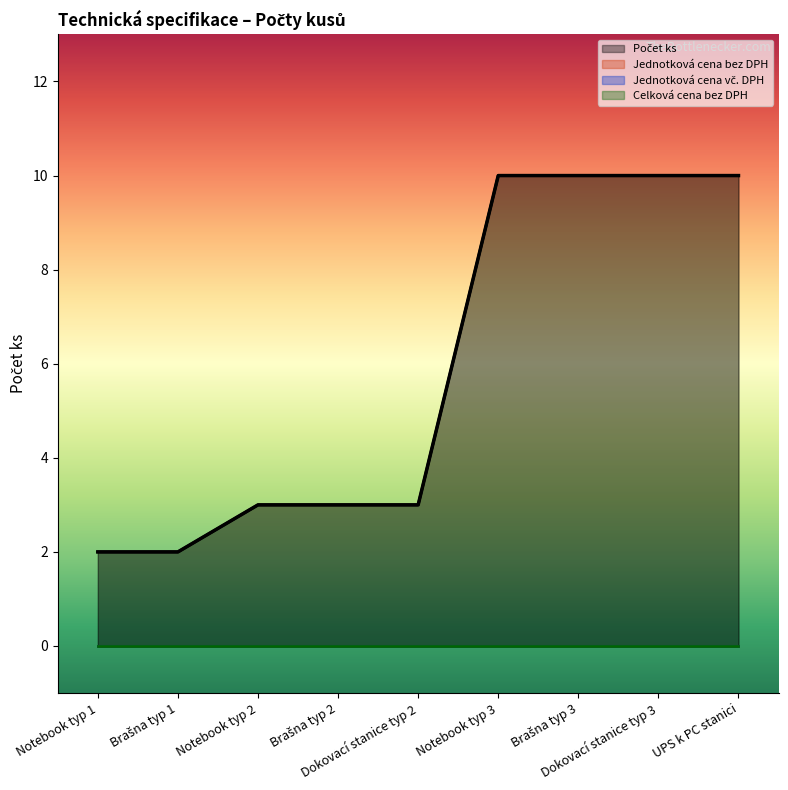

What is the label of the 9th point from the left?

UPS k PC stanici